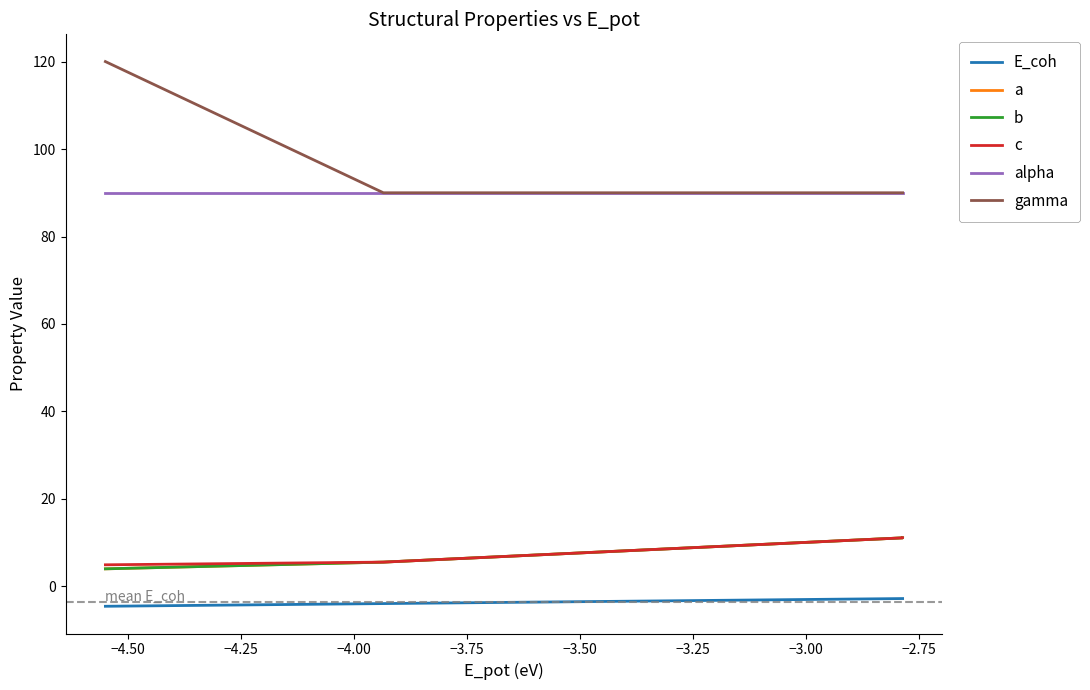

Which series has the largest total across all categories?

gamma